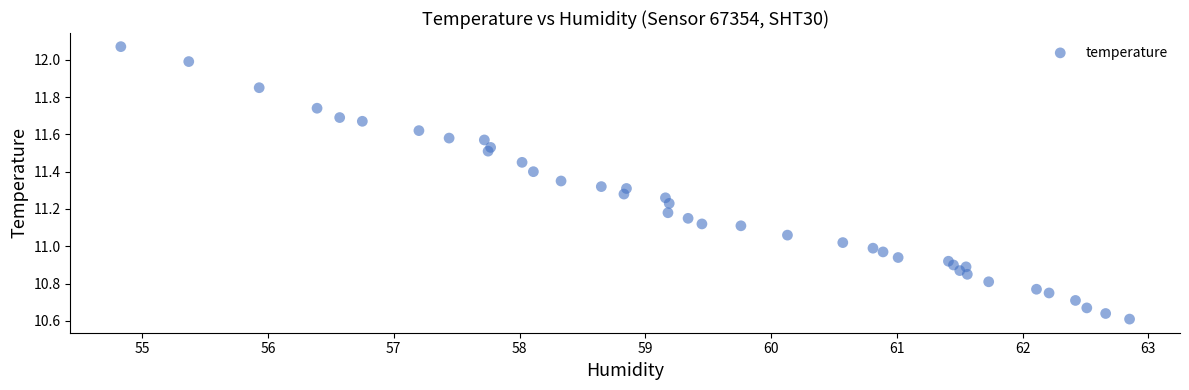

What is the range of Y values (max minus min)?

1.5